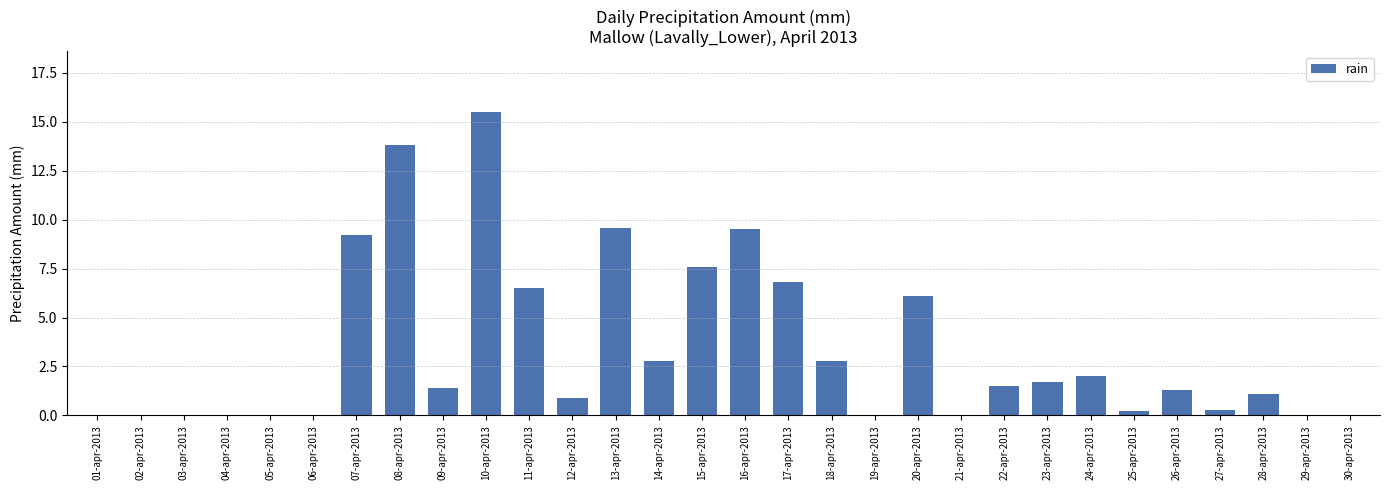

Does the chart contain stacked bars?

No